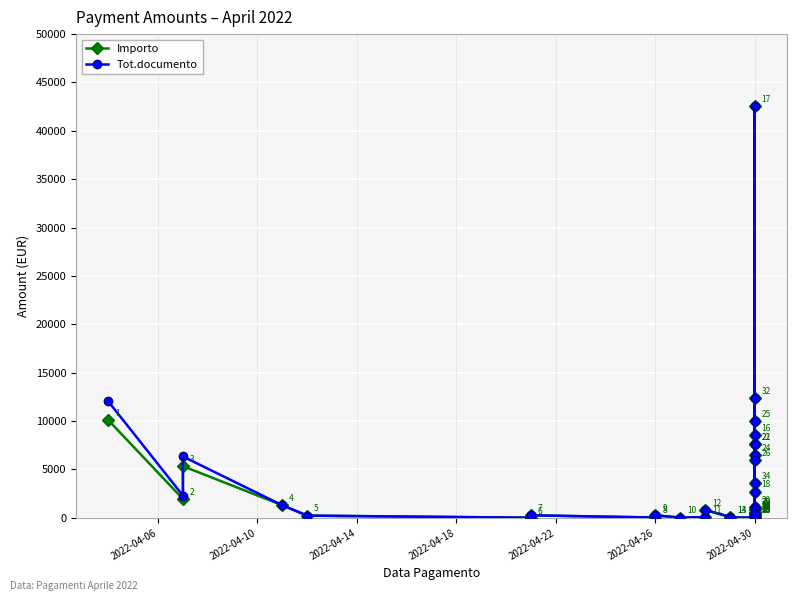

At which label does Importo reach its minimum?

2022-04-26